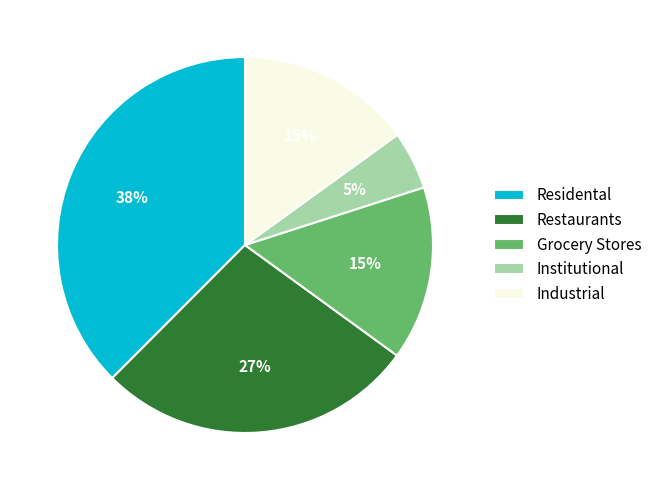

Does any single category account for the majority?

No